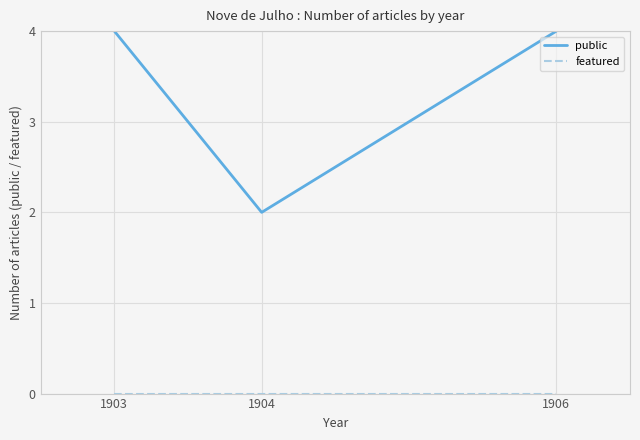

Which series has the largest total across all categories?

public